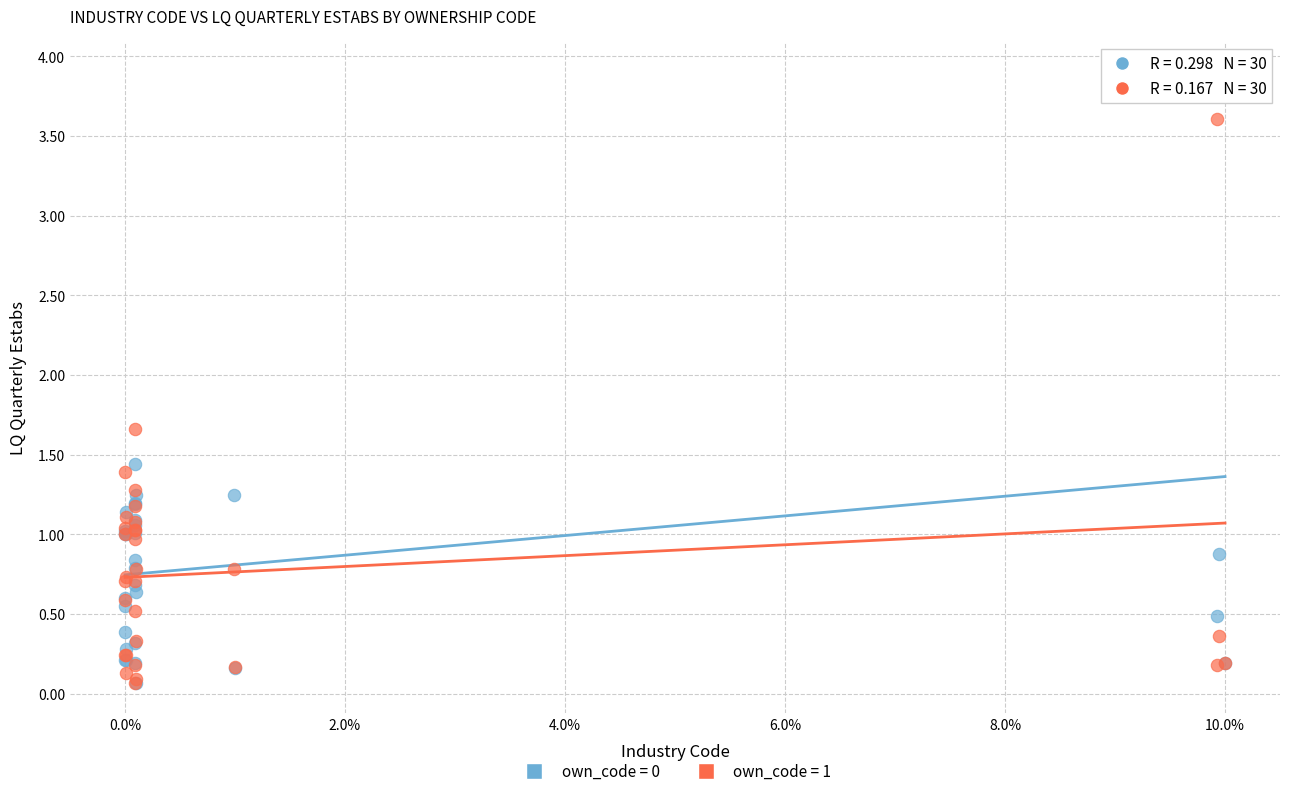

Which series has the largest Y range (max minus min)?

own_code = 0